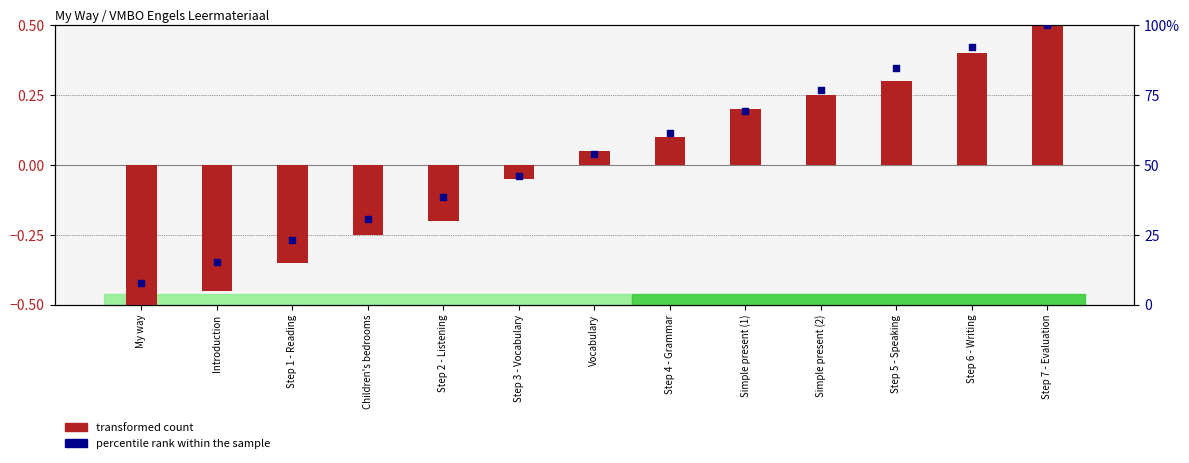

Is the value of percentile rank within the sample at Step 3 - Vocabulary greater than the value of transformed count at Introduction?

Yes